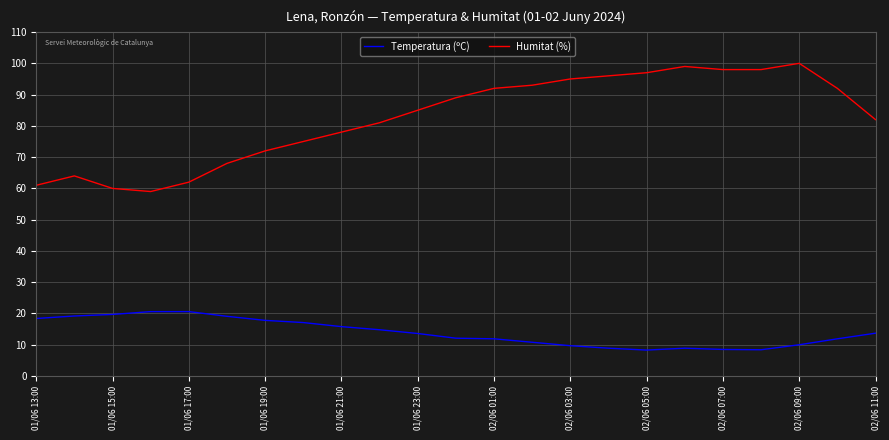

True or false: Humitat (%) and Temperatura (ºC) cross at least once.

False